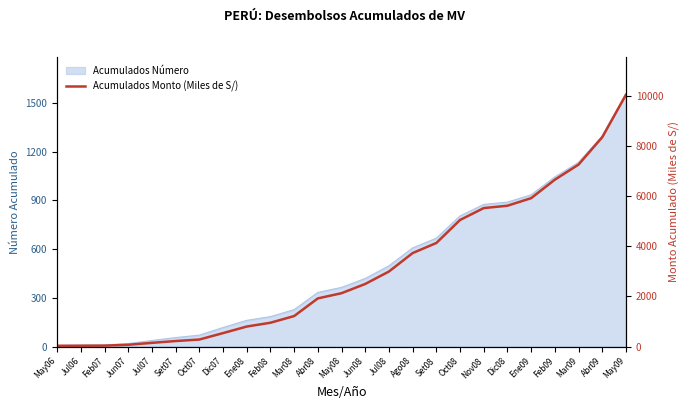

Rank the categories by value from highest to lowest.

May09, Abr09, Mar09, Feb09, Ene09, Dic08, Nov08, Oct08, Set08, Ago08, Jul08, Jun08, May08, Abr08, Mar08, Feb08, Ene08, Dic07, Oct07, Set07, Jul07, Jun07, Feb07, Jul06, May06